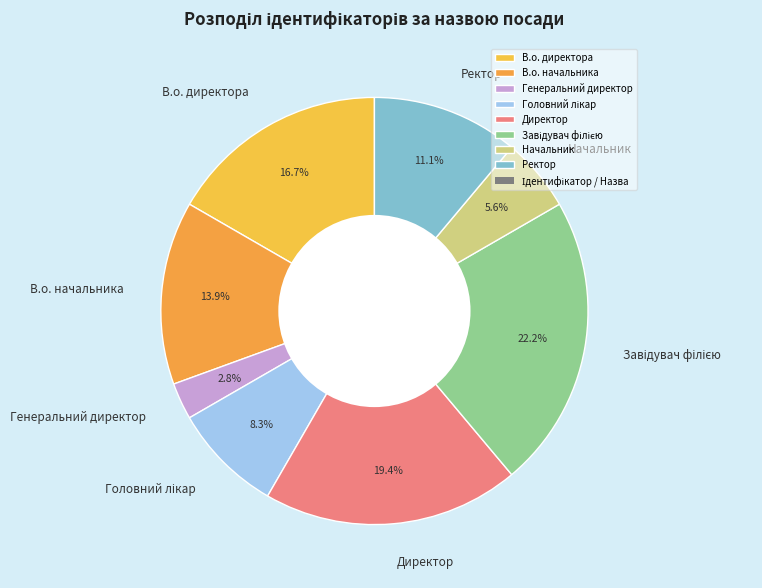

Does any single category account for the majority?

No